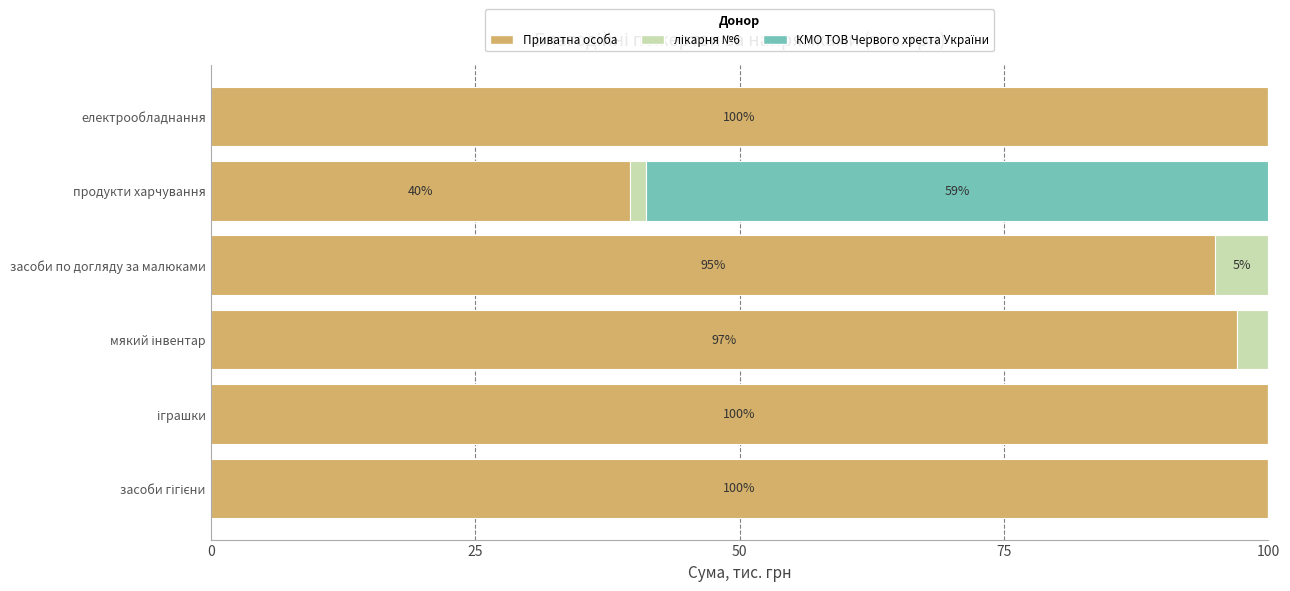

What is the highest value of the Приватна особа series?

100.0